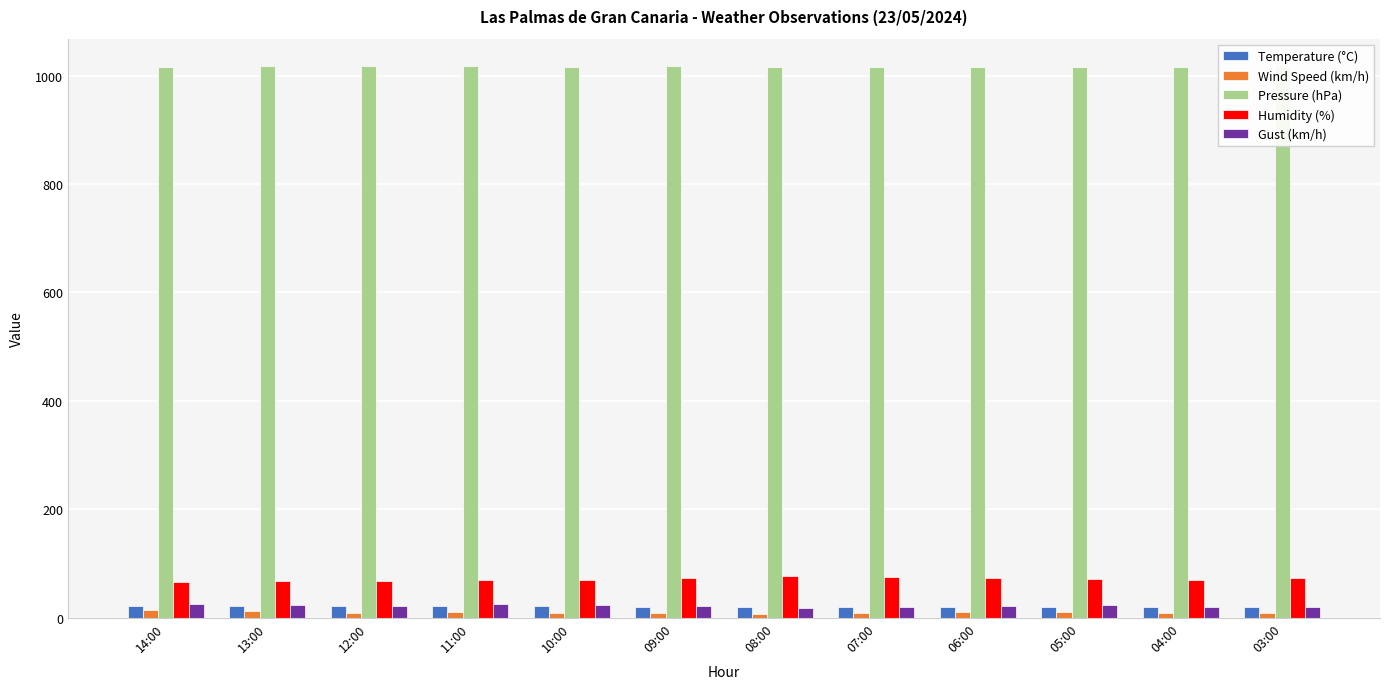

Read the Gust (km/h) value at 04:00.

19.0